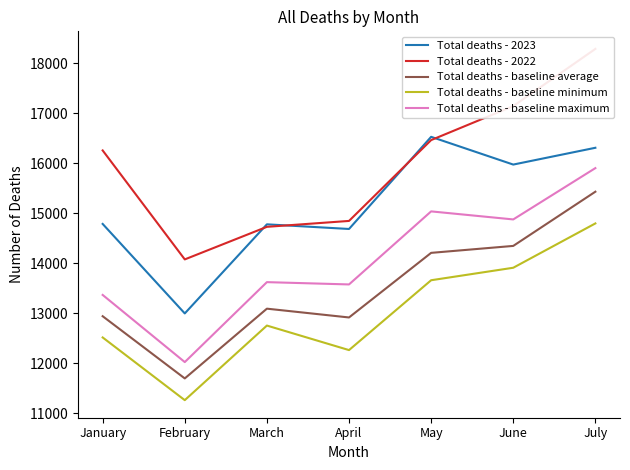

What is the spread (max minus min) of values at January?

3743